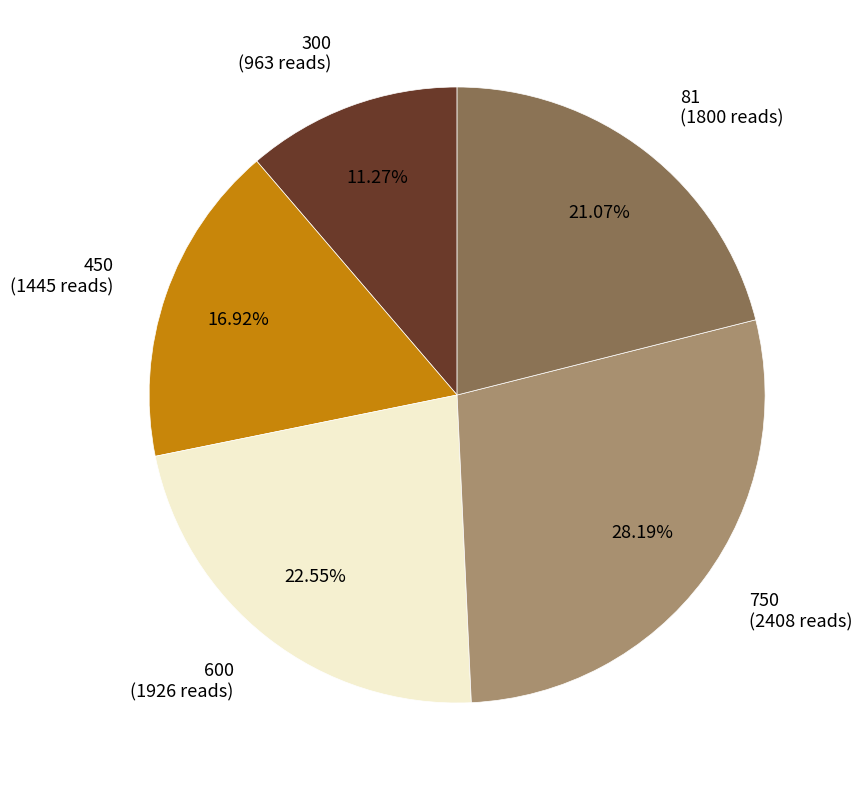

Does any single category account for the majority?

No